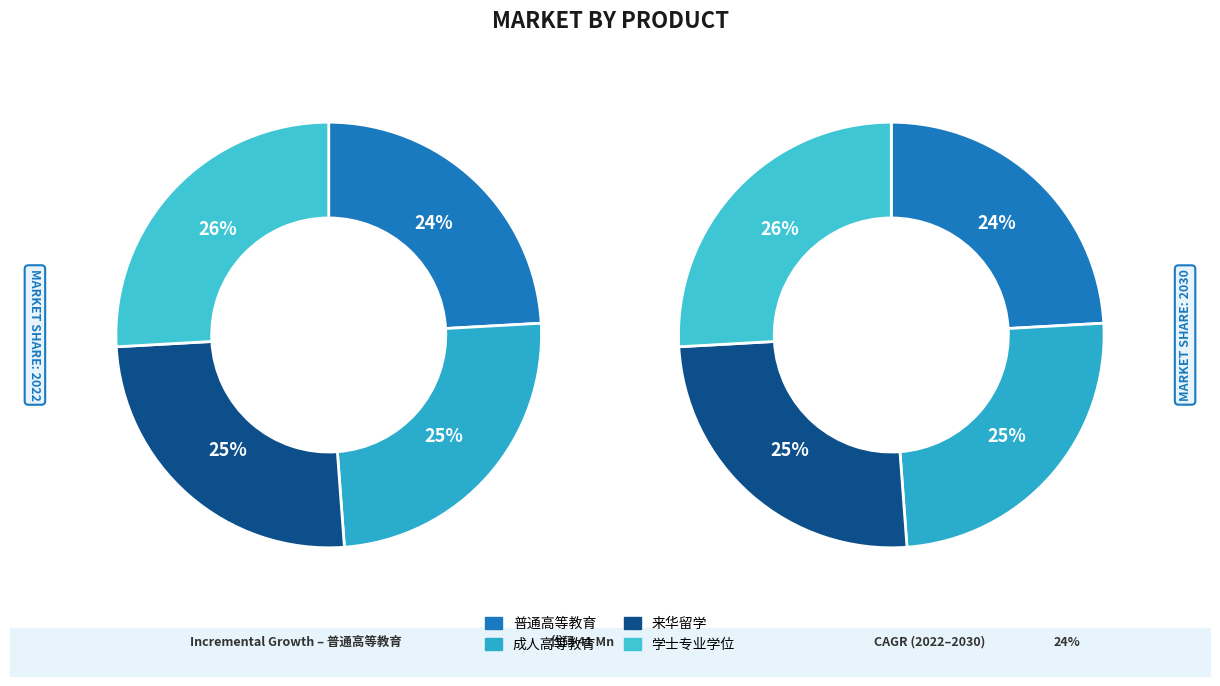

Combined, do 普通高等教育 and 来华留学 account for over 50%?

No